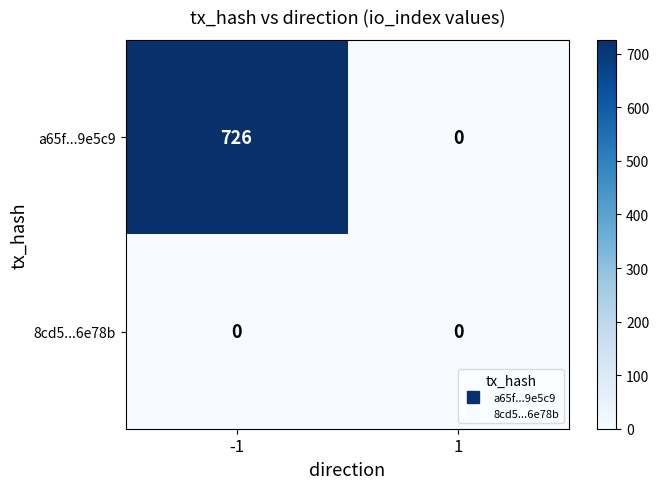

The value of 8cd5...6e78b at 1 is 0. True or false?

True